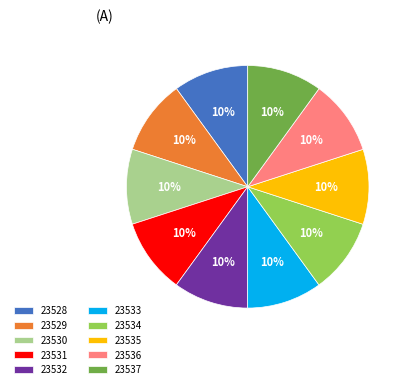

Is there any slice that represents more than half of the pie?

No